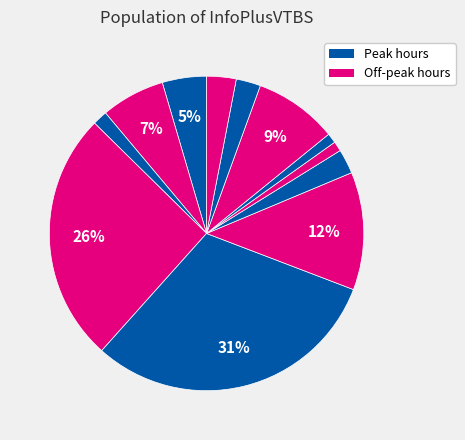

Count the number of slices in the pie.

12